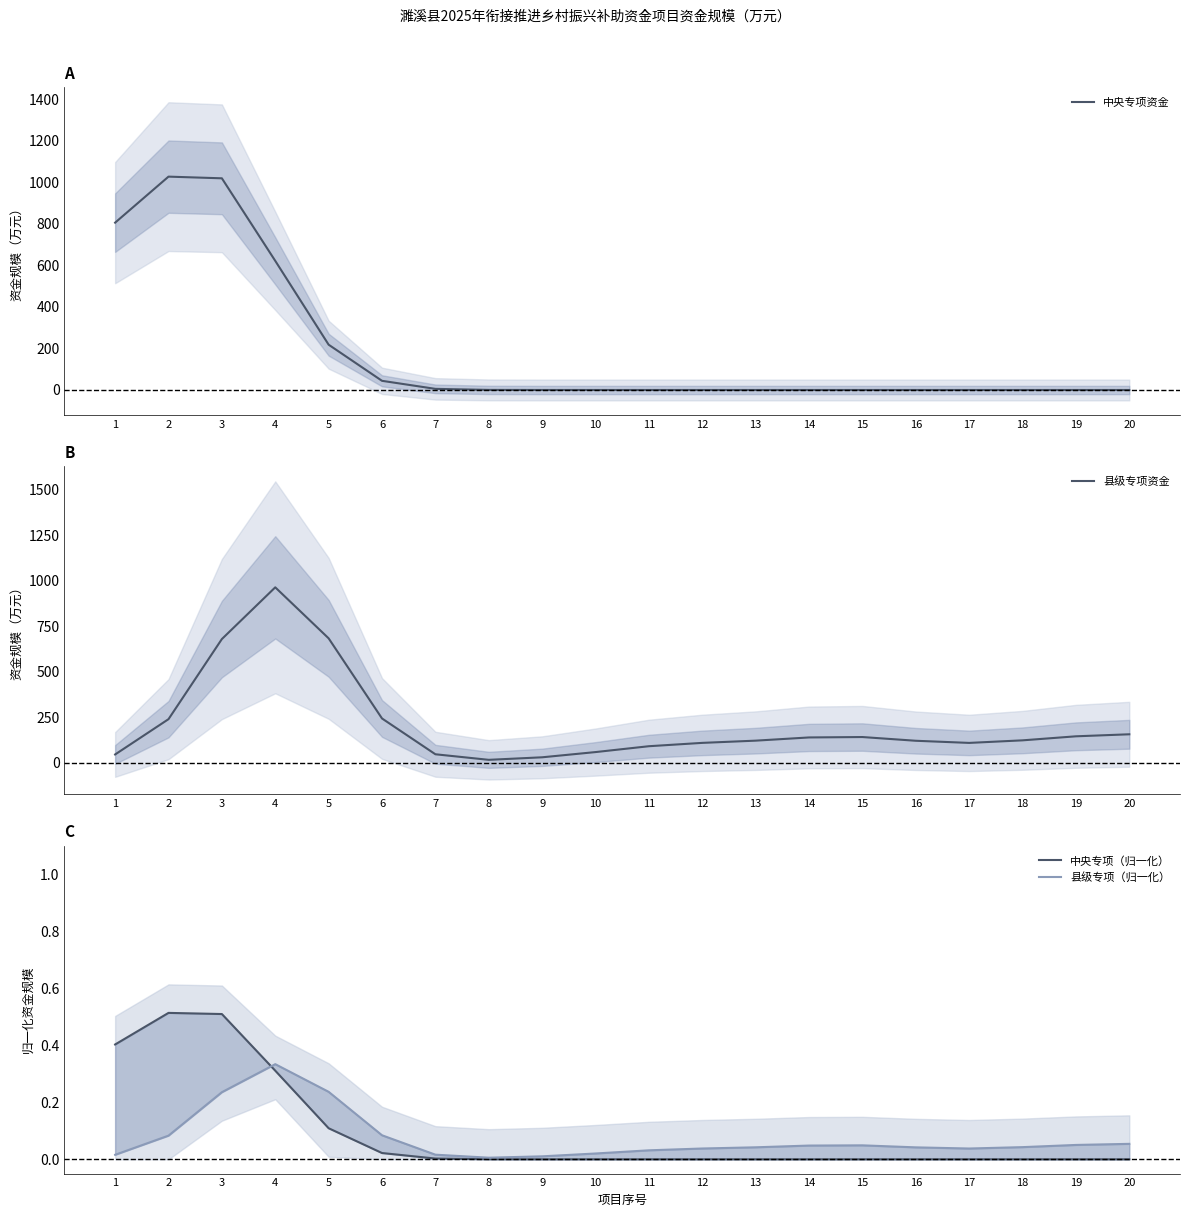

Which label corresponds to the largest value in the chart?

2